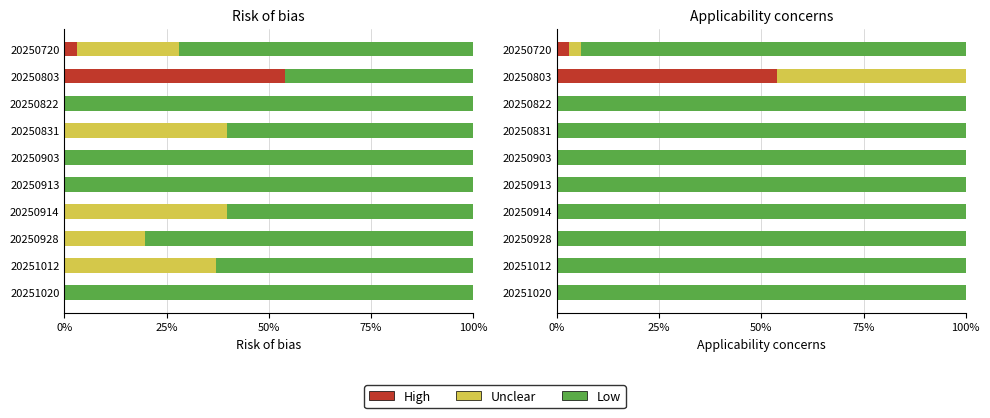

How many groups of bars are there?

10